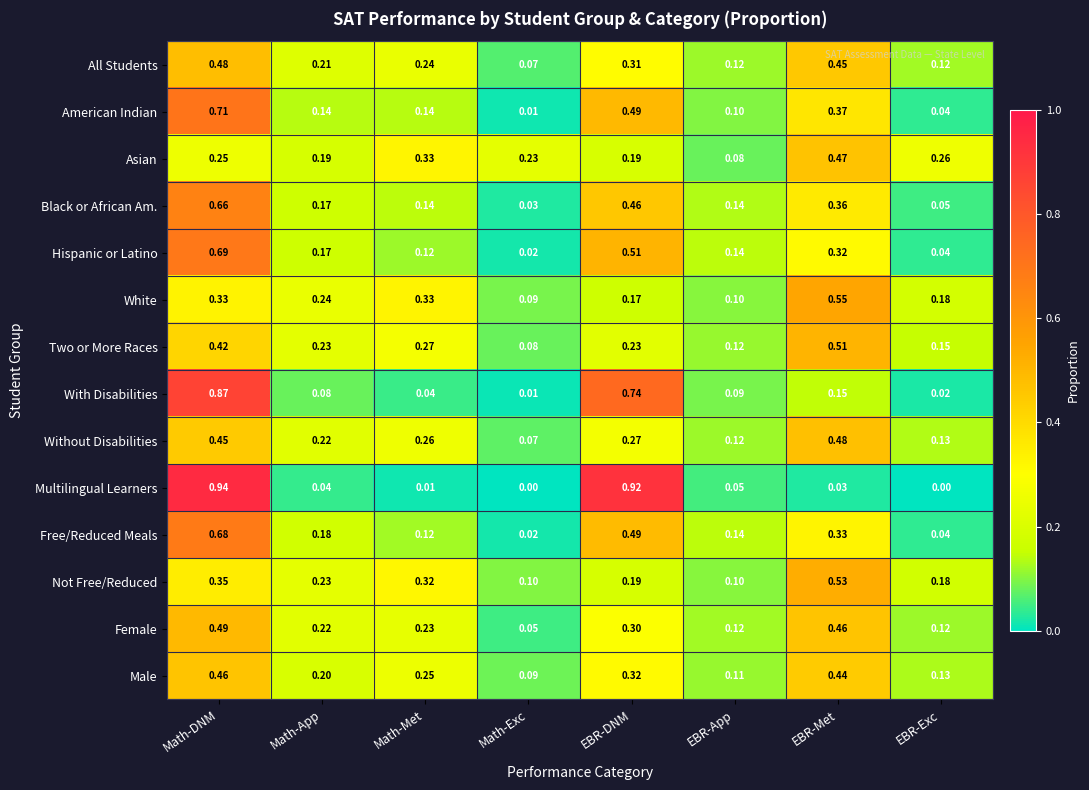

What is the total value across all series at Math-DNM?

7.8